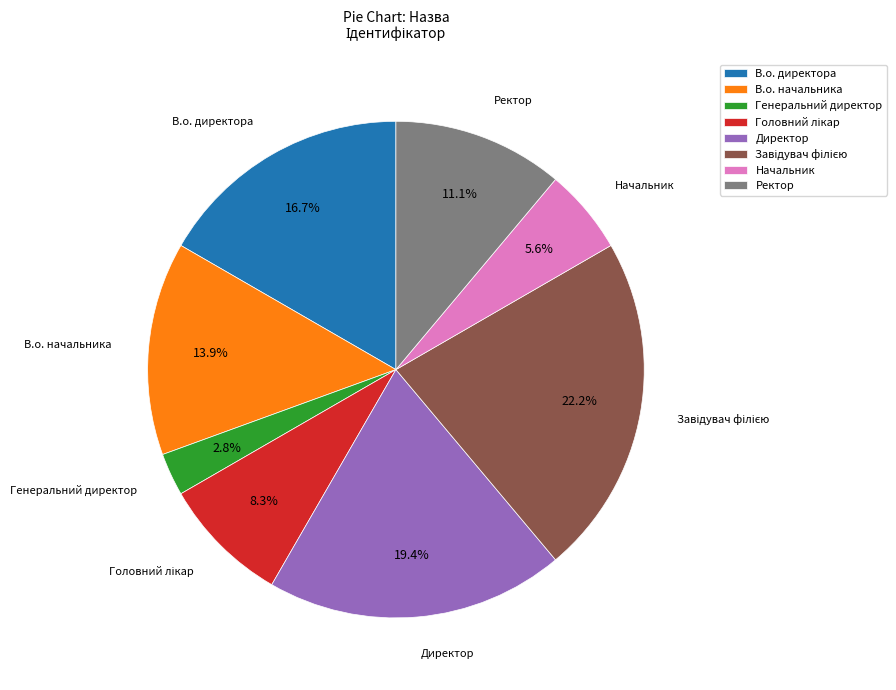

Combined, do Генеральний директор and В.о. начальника account for over 50%?

No